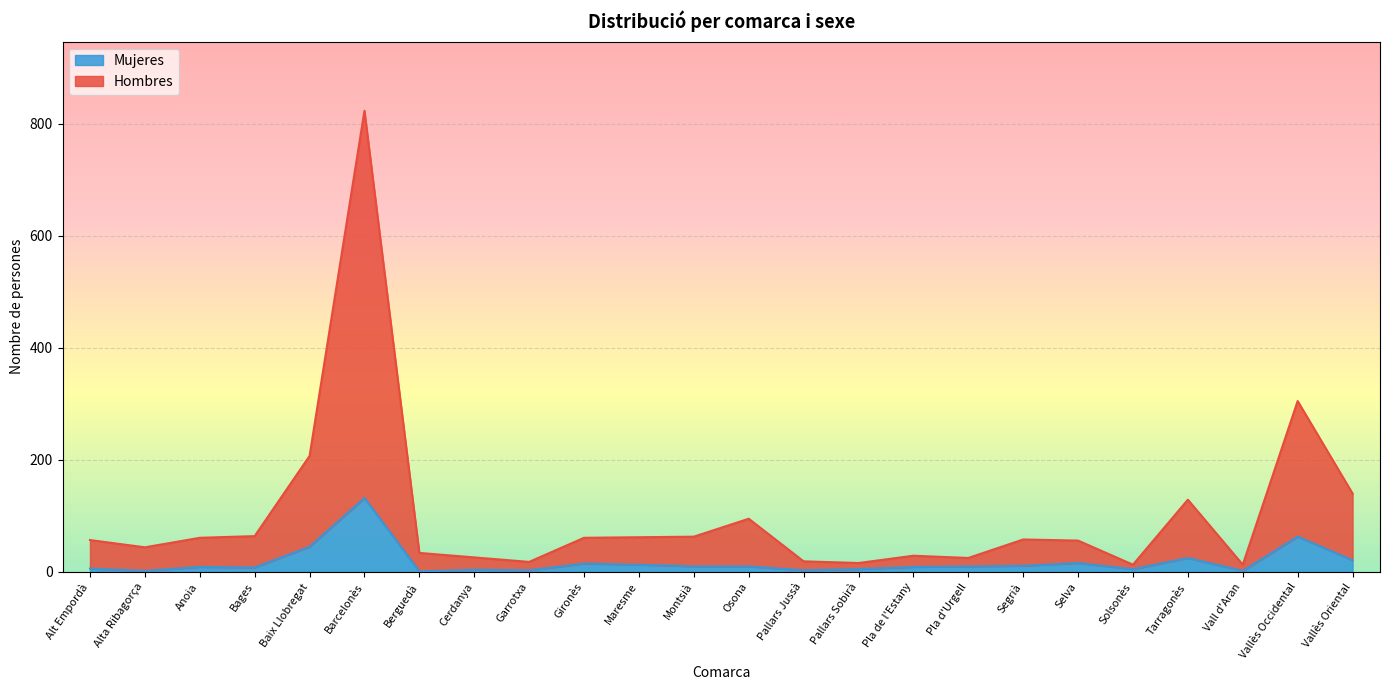

At Vall d'Aran, list the series in order from largest to smallest.

Hombres, Mujeres